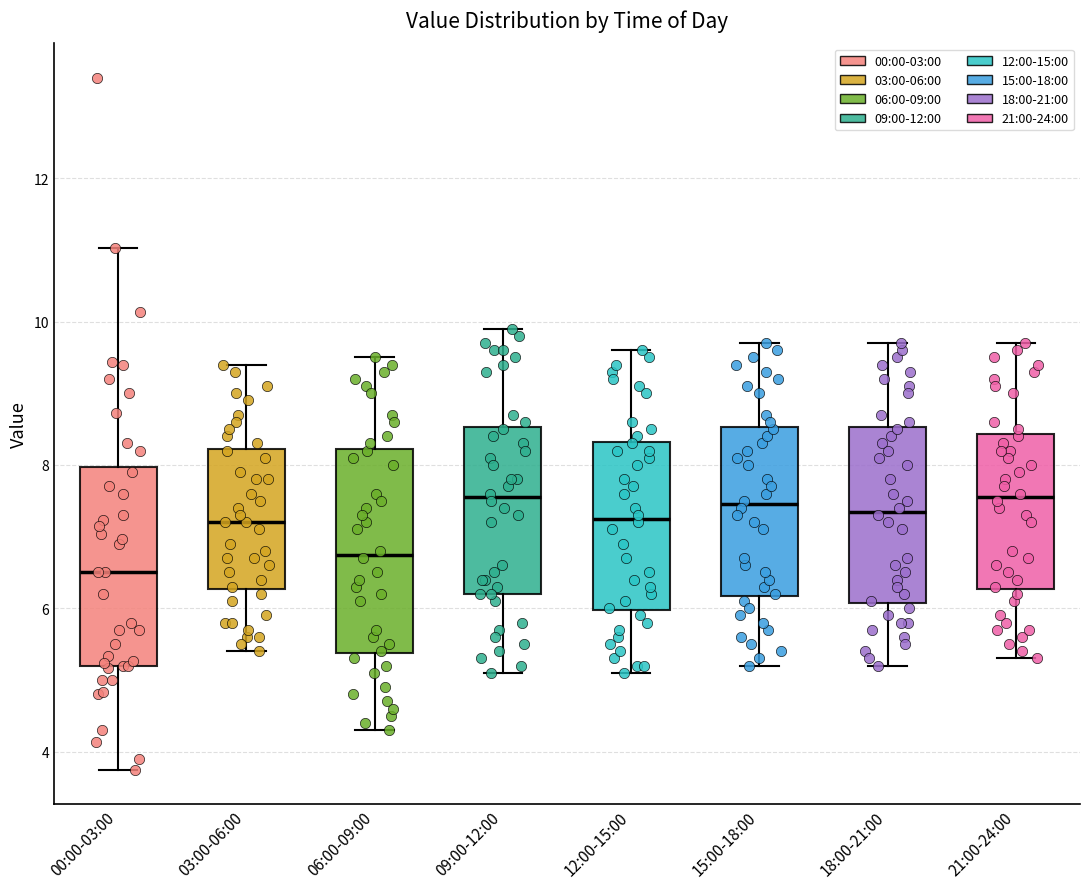

Reading left to right, read every box against the y-axis: the position of its median line, the range the box covers, and the ends of its whiskers. The values are not printed on the chart, so give them approximately, as read against the axis.

00:00-03:00: median 6.6, box 5.2 to 8.0, whiskers 3.8 to 11.0
03:00-06:00: median 7.2, box 6.2 to 8.2, whiskers 5.4 to 9.4
06:00-09:00: median 6.8, box 5.4 to 8.2, whiskers 4.4 to 9.6
09:00-12:00: median 7.6, box 6.2 to 8.6, whiskers 5.2 to 10.0
12:00-15:00: median 7.2, box 6.0 to 8.4, whiskers 5.2 to 9.6
15:00-18:00: median 7.4, box 6.2 to 8.6, whiskers 5.2 to 9.8
18:00-21:00: median 7.4, box 6.0 to 8.6, whiskers 5.2 to 9.8
21:00-24:00: median 7.6, box 6.2 to 8.4, whiskers 5.4 to 9.8